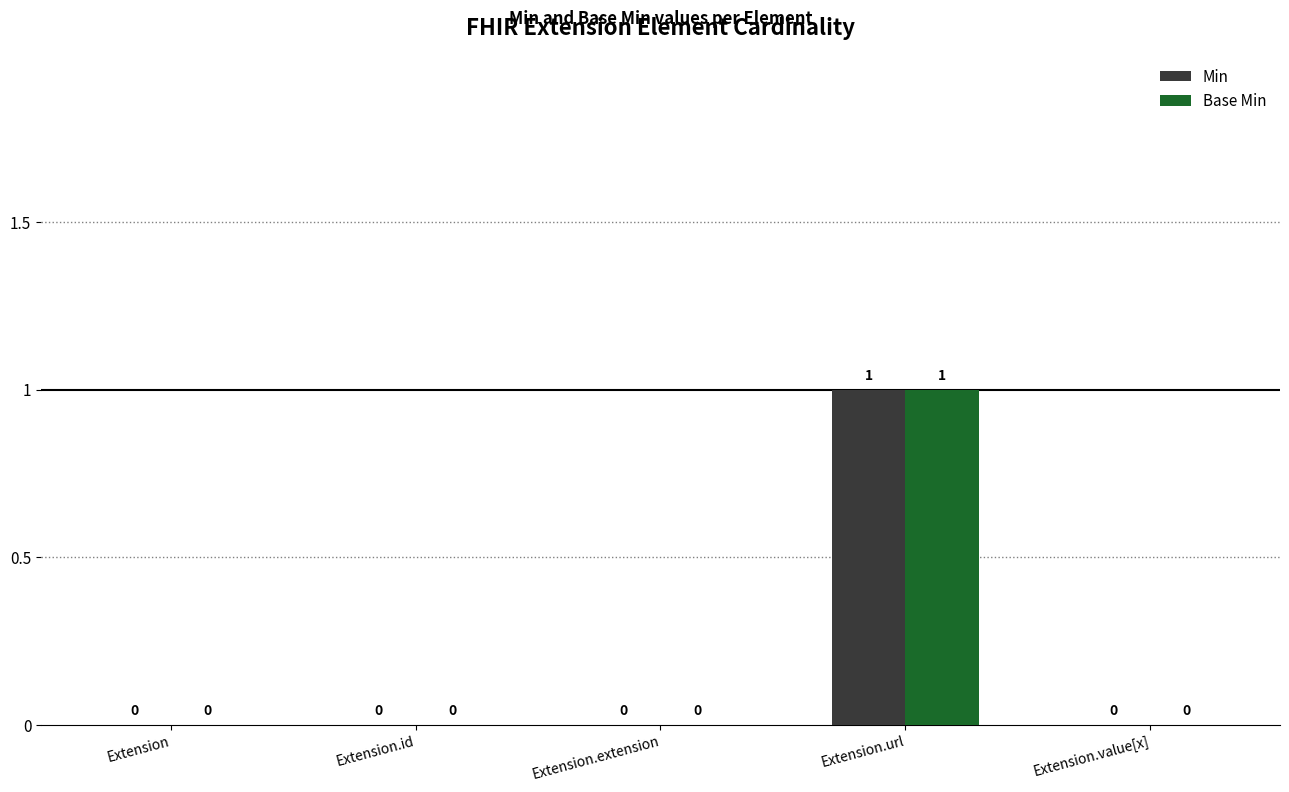

At which category is the sum across all series the highest?

Extension.url